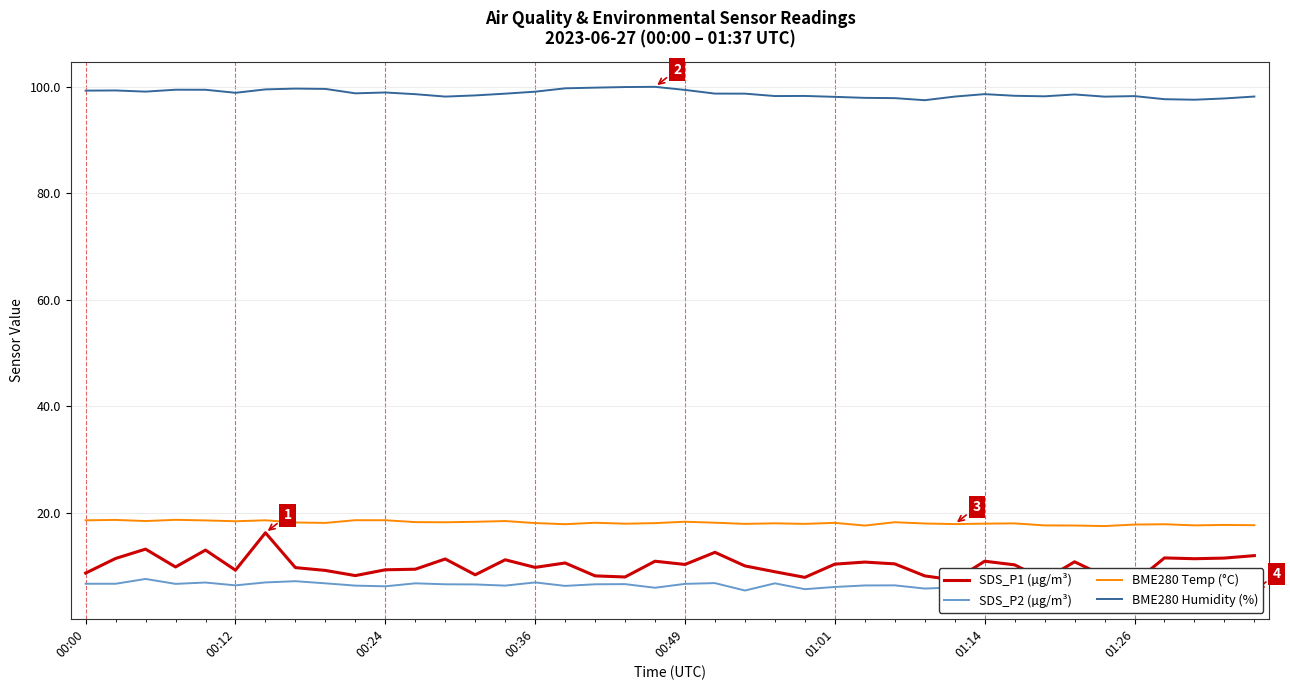

At how many categories does at least one series exceed 64?

40